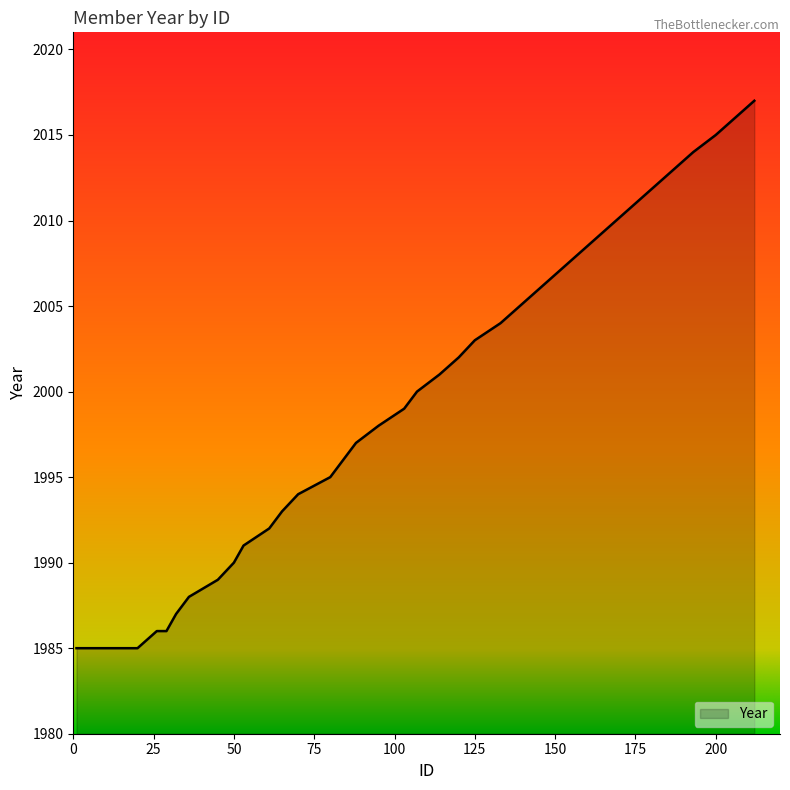

What is the smallest value displayed?

1985